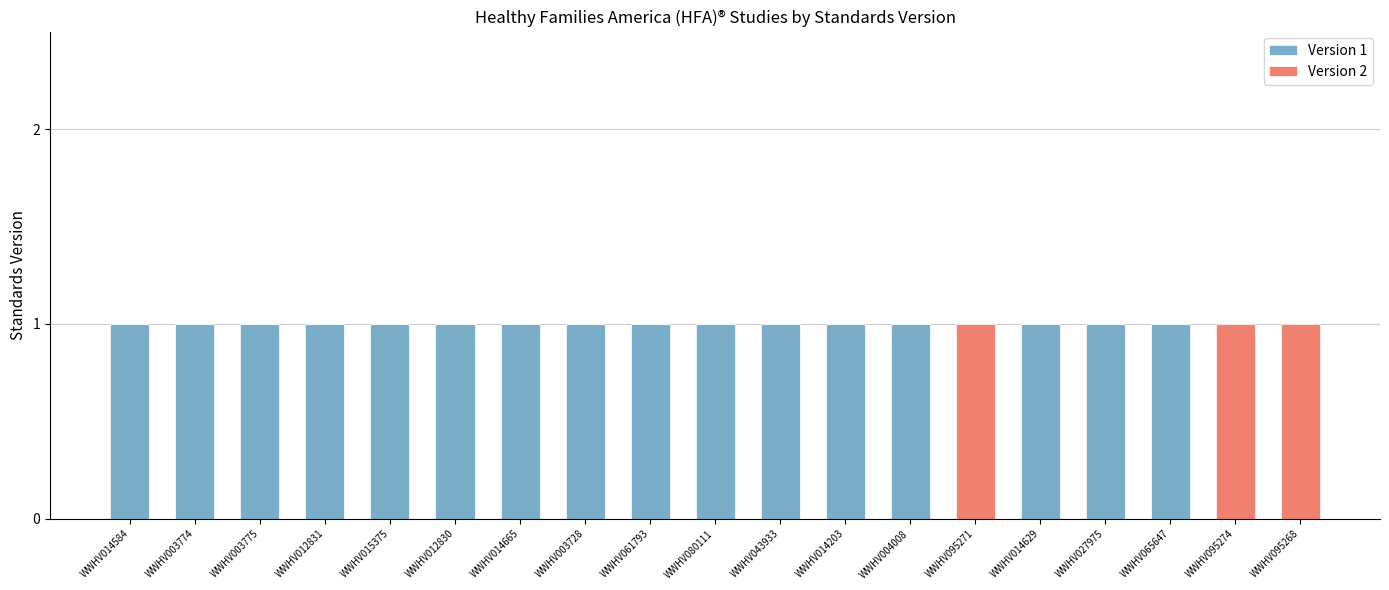

What is the maximum value for Version 1?

1